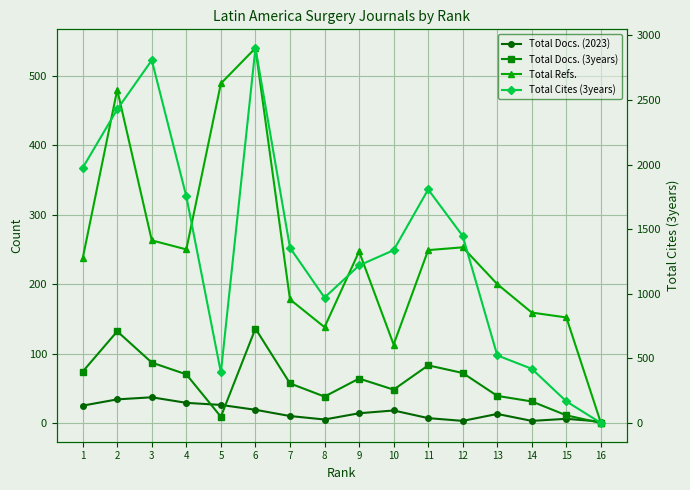

At how many categories does at least one series exceed 2570?

2